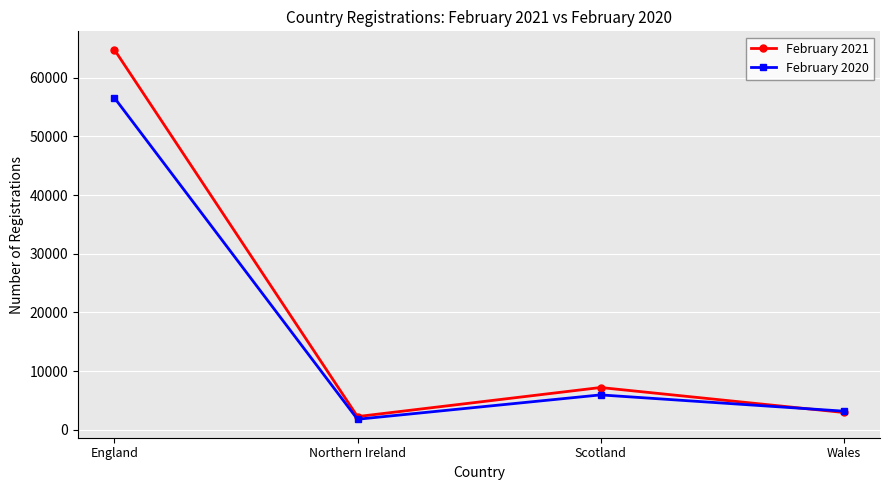

Reading left to right, list all the values displayed in this chart.

February 2021: England=64764	Northern Ireland=2244	Scotland=7198	Wales=2943
February 2020: England=56568	Northern Ireland=1788	Scotland=5939	Wales=3168